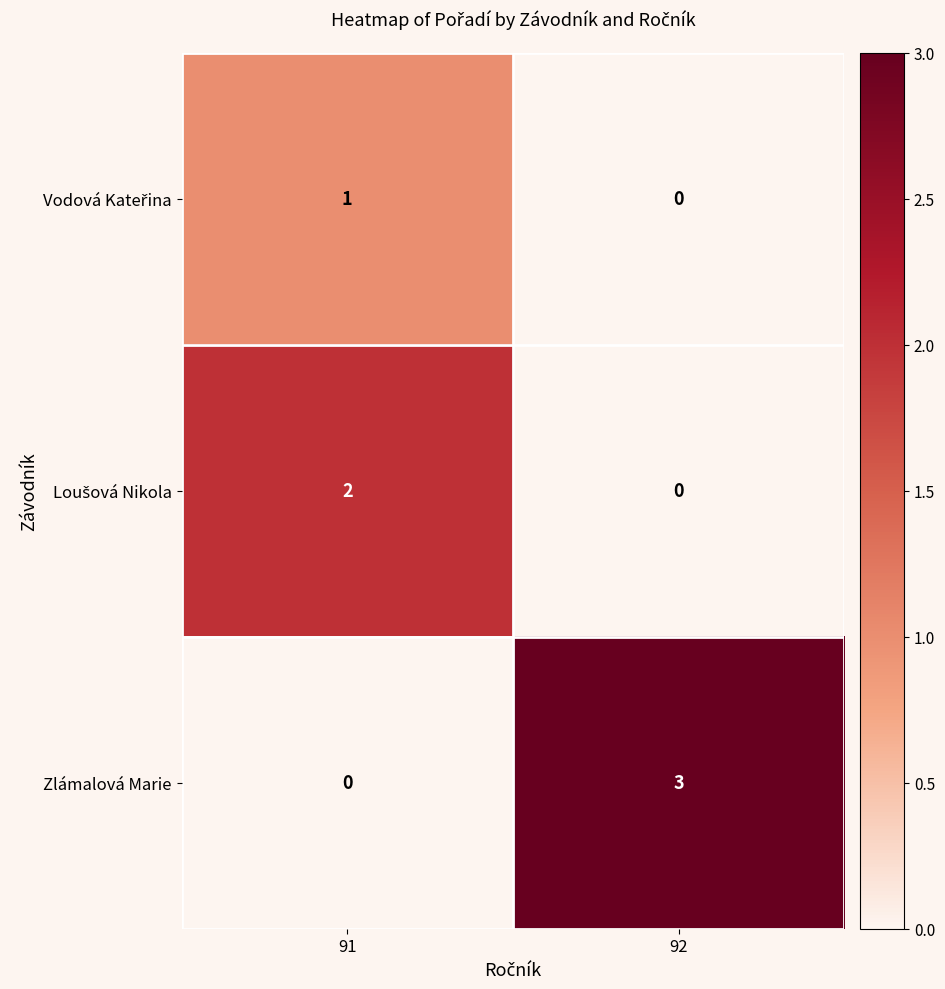

Which series has the largest total across all categories?

Zlámalová Marie